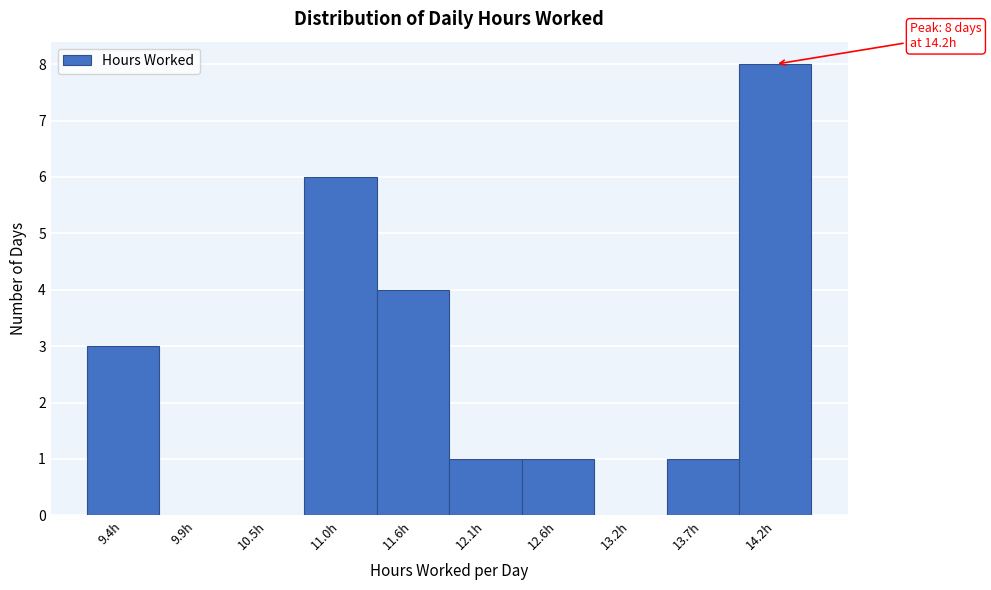

Which range on the x-axis has the tallest bar?

14.0 to 14.5